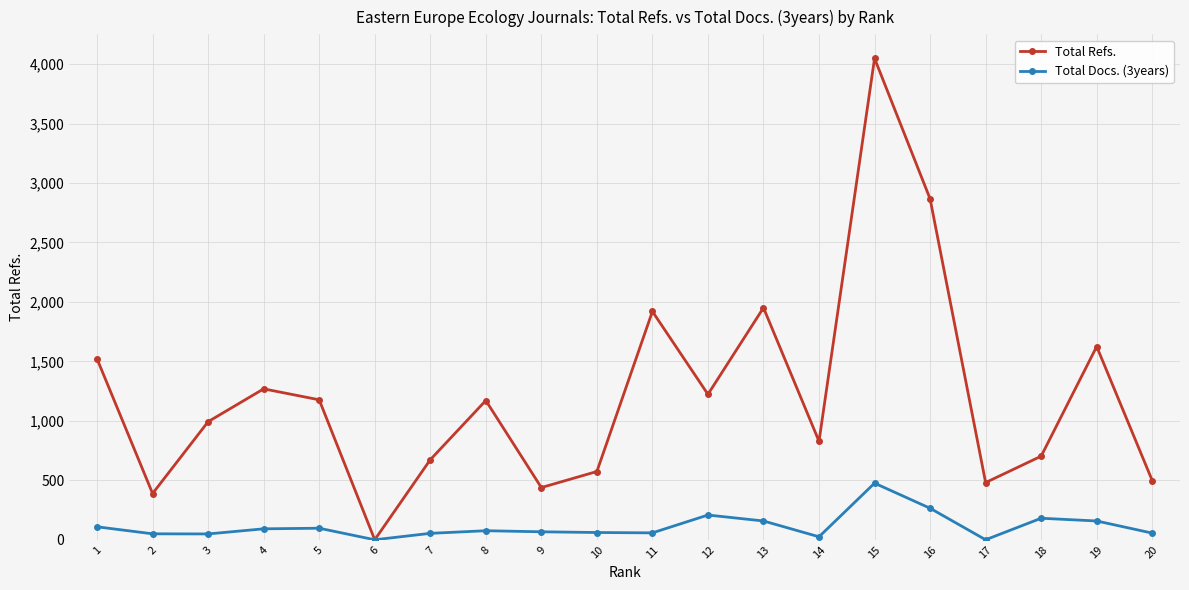

Is the value of Total Refs. at 12 greater than the value of Total Docs. (3years) at 3?

Yes